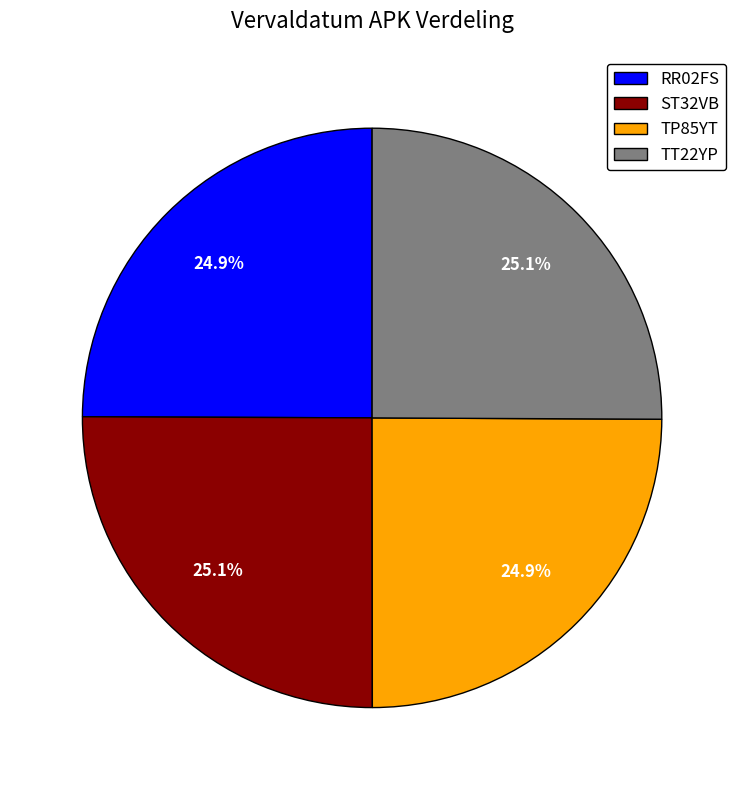

What percentage do TT22YP and TP85YT together represent?

50.0%